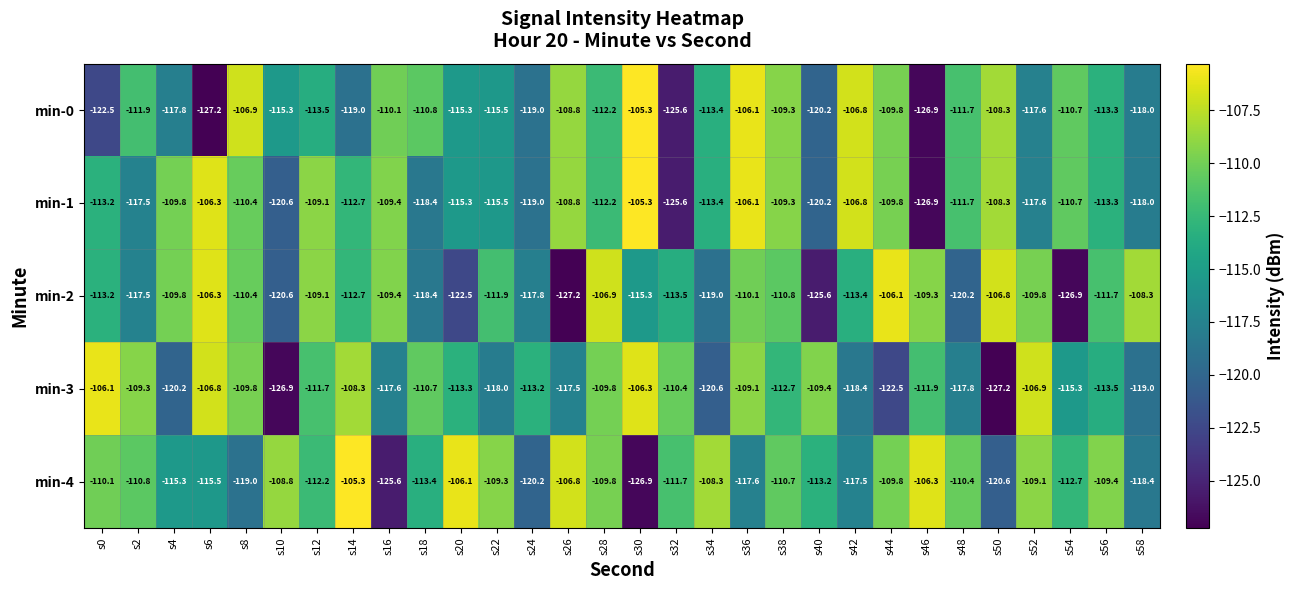

What is the greatest value displayed?

-105.3